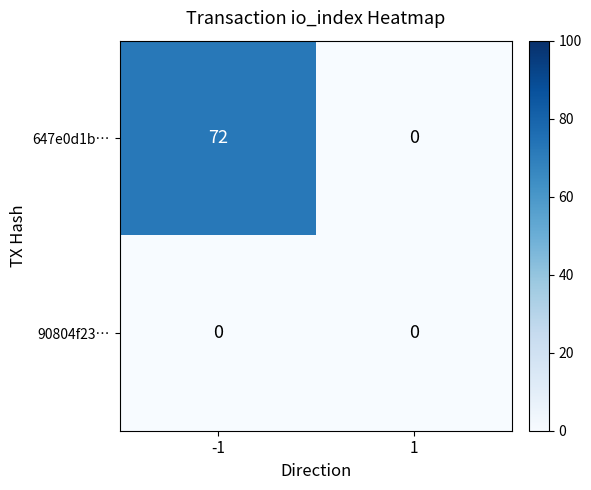

List the series in order of their overall mean, lowest first.

90804f23…, 647e0d1b…